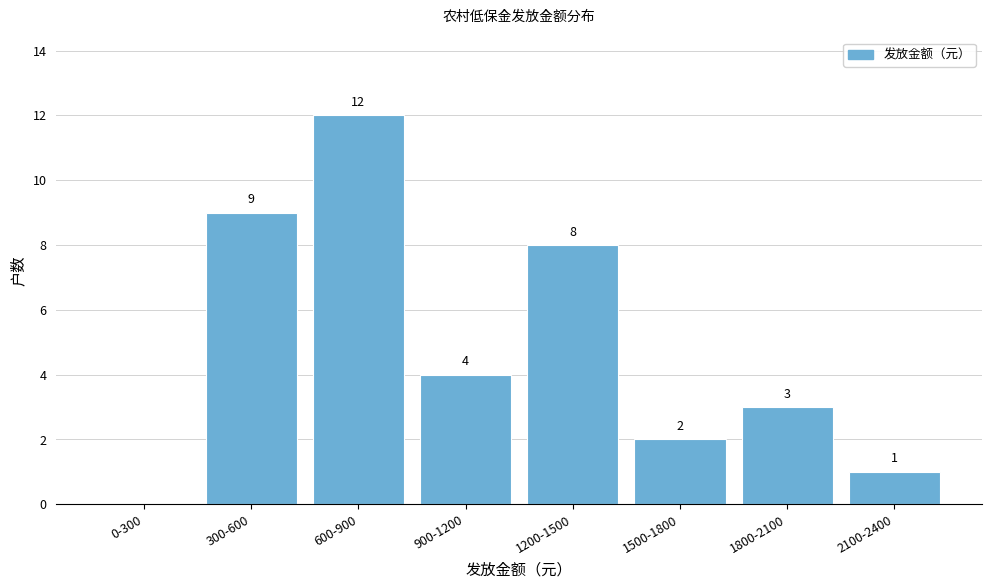

Reading right to left, list all the values displayed in this chart.

2100-2400=1	1800-2100=3	1500-1800=2	1200-1500=8	900-1200=4	600-900=12	300-600=9	0-300=0